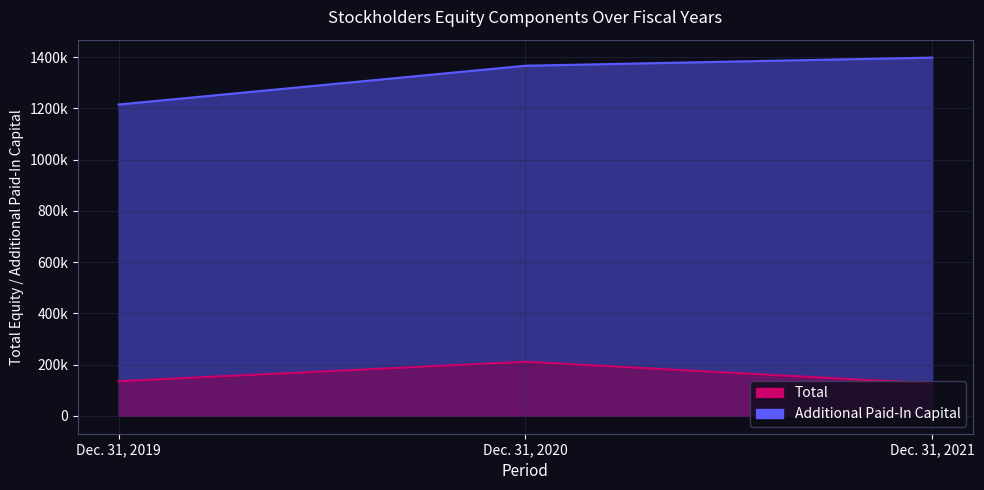

Between Dec. 31, 2020 and Dec. 31, 2021, which series saw the biggest shift?

Total